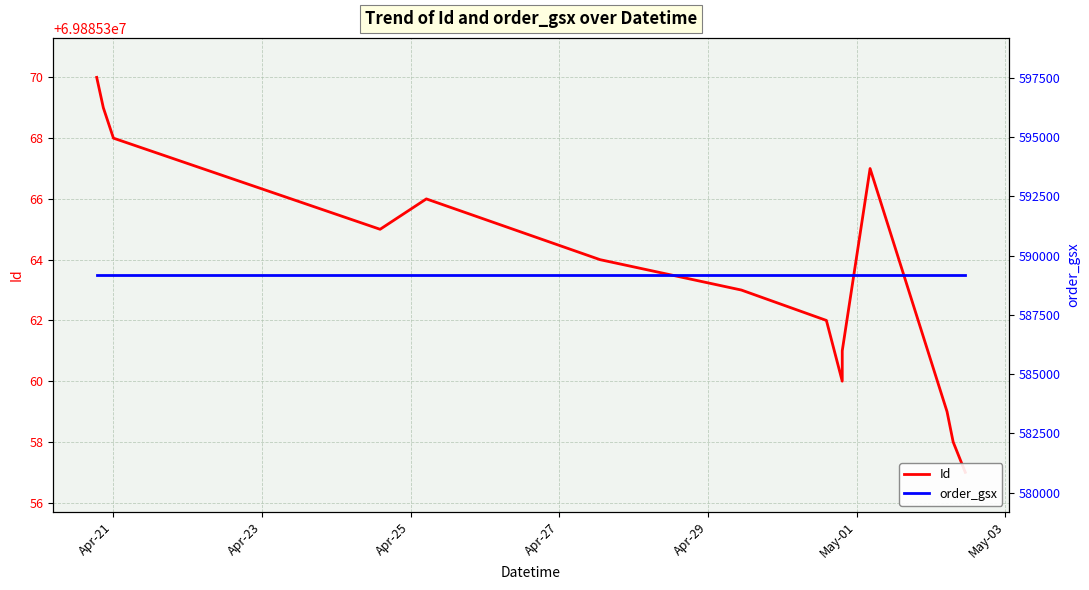

Which category has the highest value across all series?

Apr-21